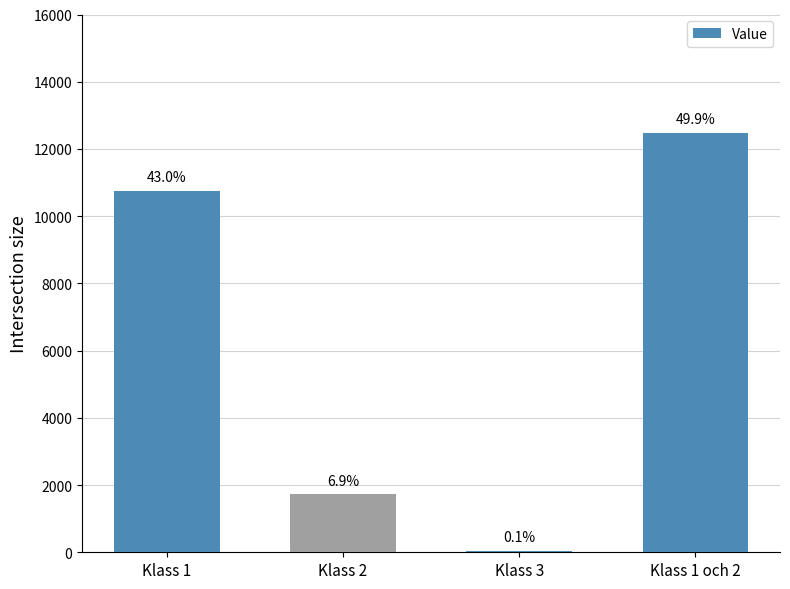

Reading right to left, what are all the values shown in this chart?

12477	32	1724	10753